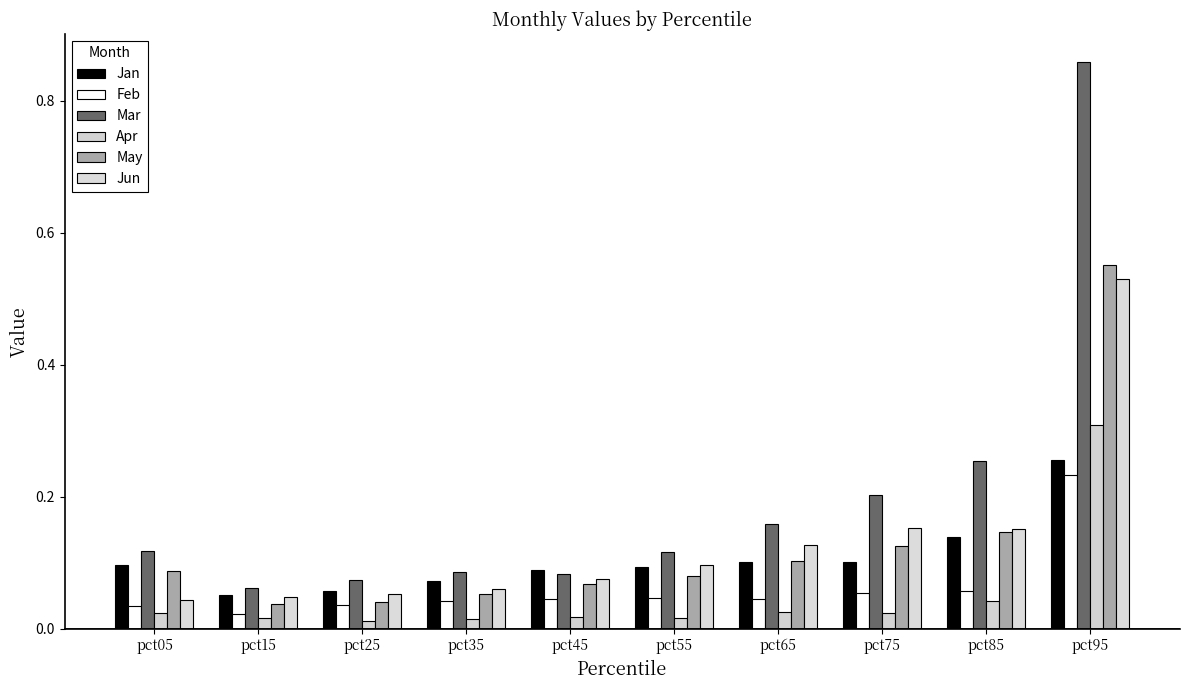

What is the sum of the Jun values at pct35 and pct25?

0.1